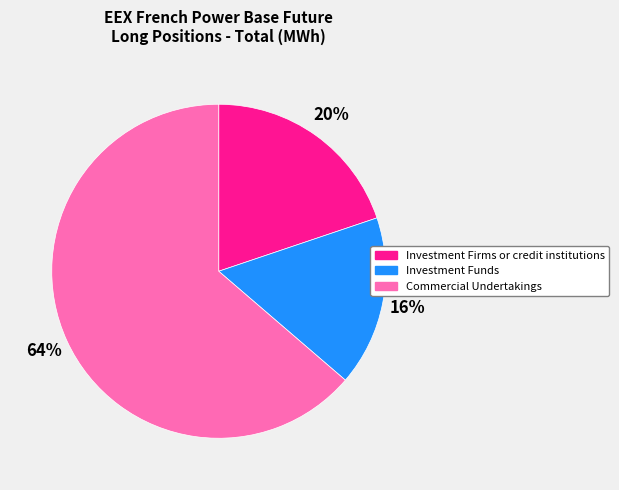

Which slice is the largest?

Commercial Undertakings